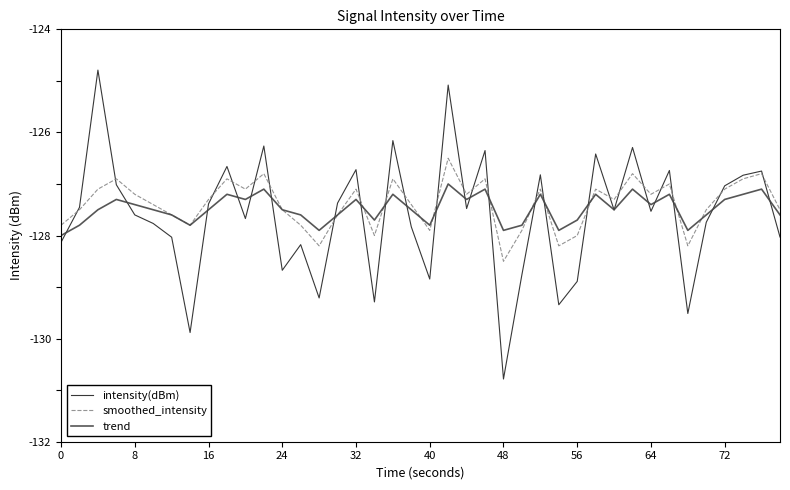

List the series in order of their peak value, lowest first.

trend, smoothed_intensity, intensity(dBm)